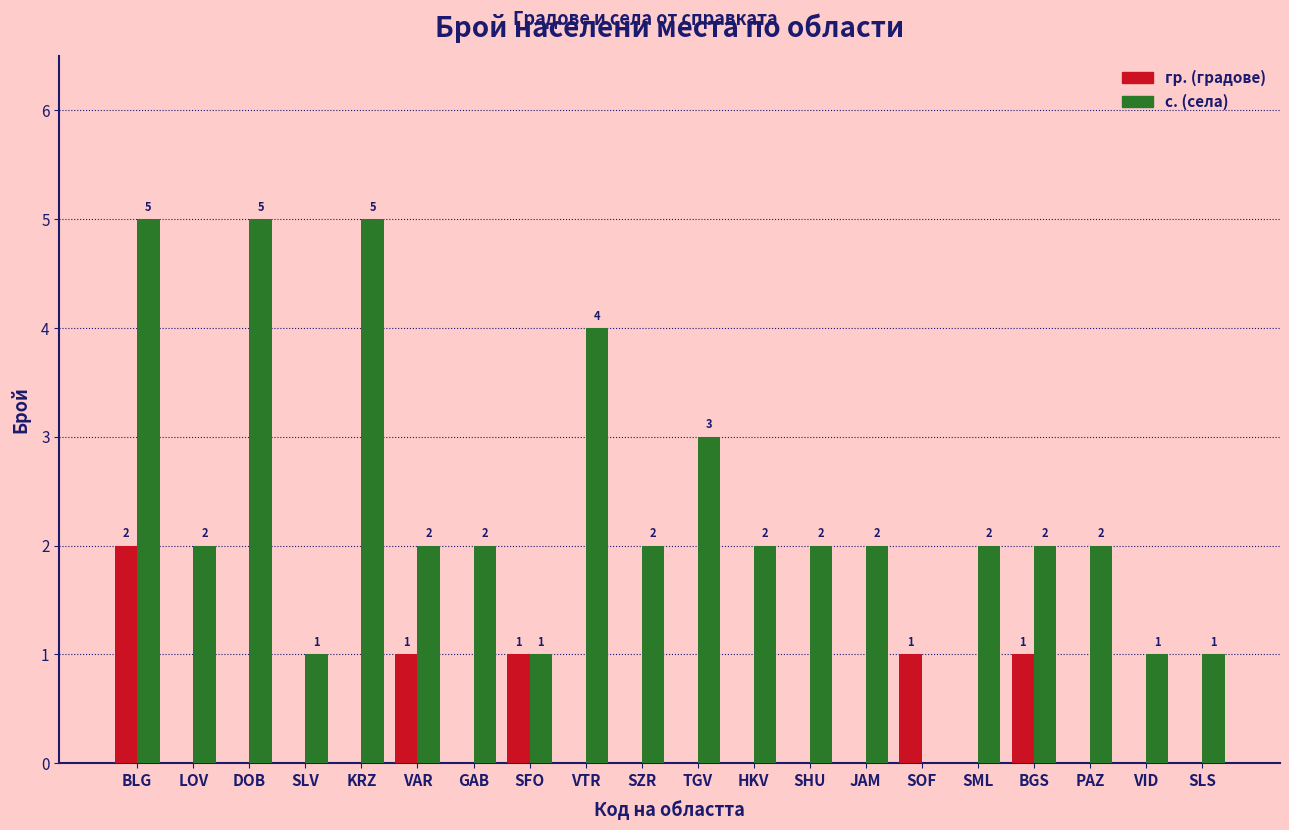

What is the total value across all series at KRZ?

5